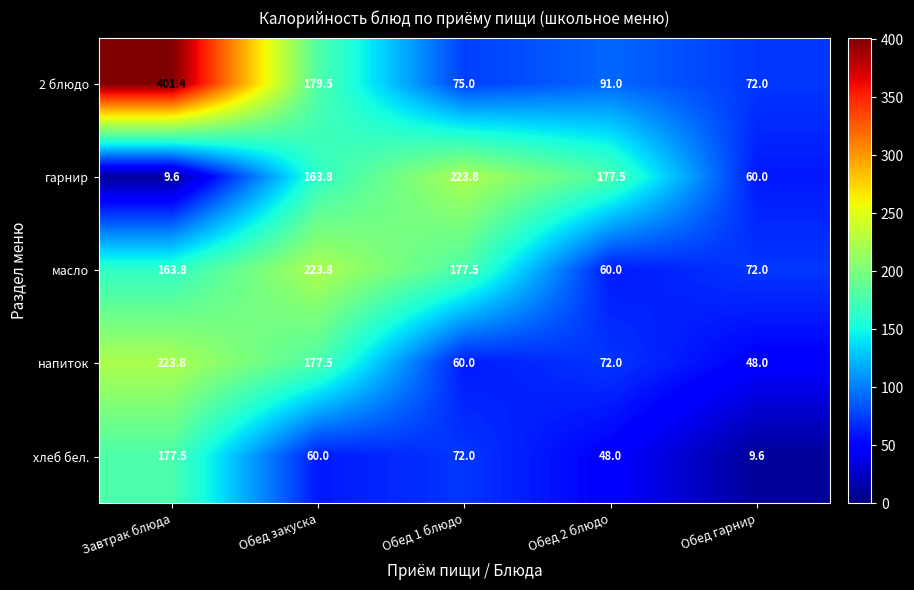

What is the lowest value of the 2 блюдо series?

72.0